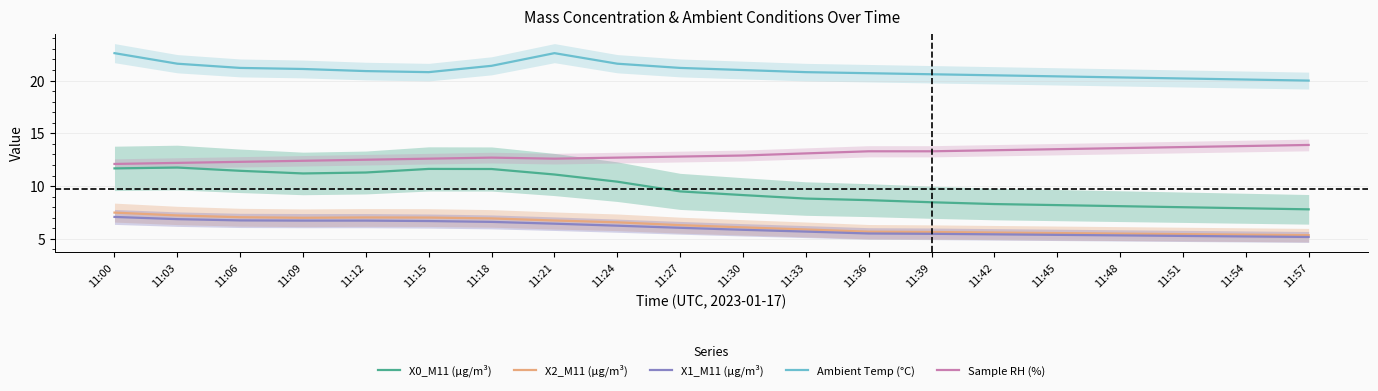

The value of X2_M11 (μg/m³) at 11:42 is 5.6. True or false?

True